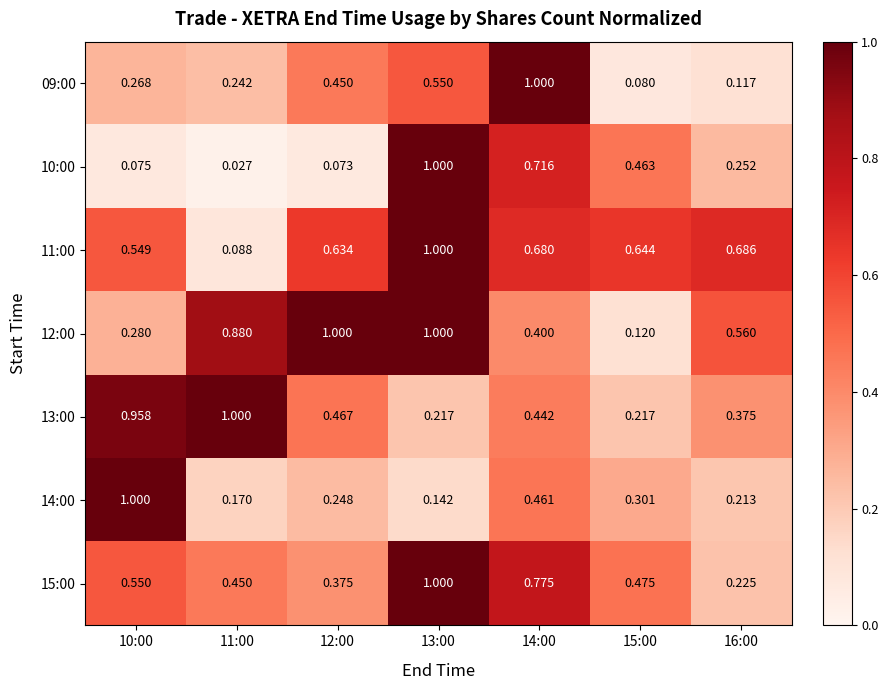

Is the value of 10:00 at 15:00 greater than the value of 13:00 at 16:00?

Yes